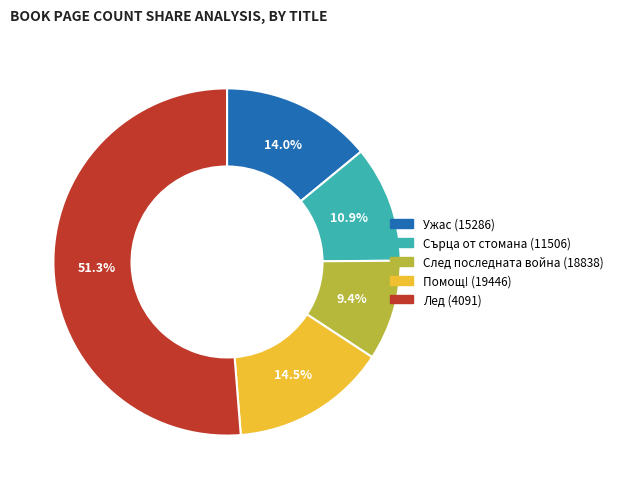

Is there any slice that represents more than half of the pie?

Yes